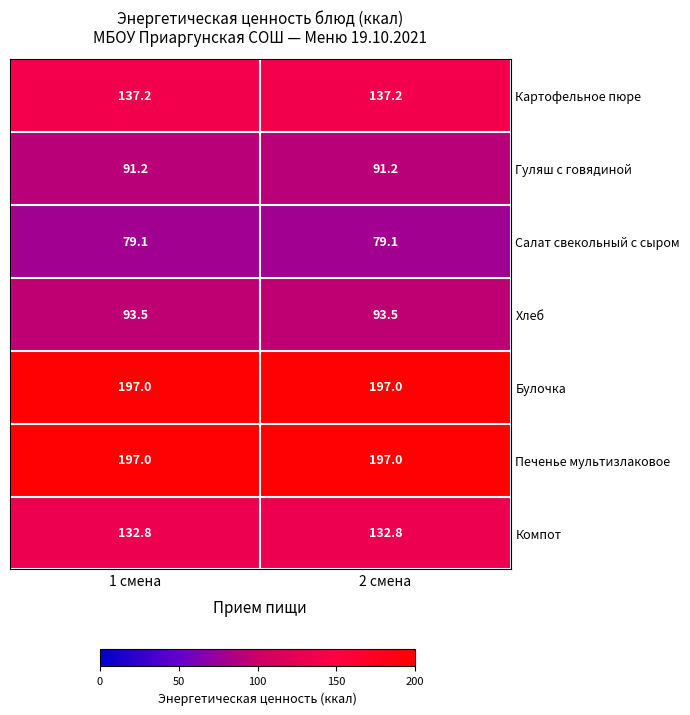

What is the average value of the Печенье мультизлаковое series?

197.0